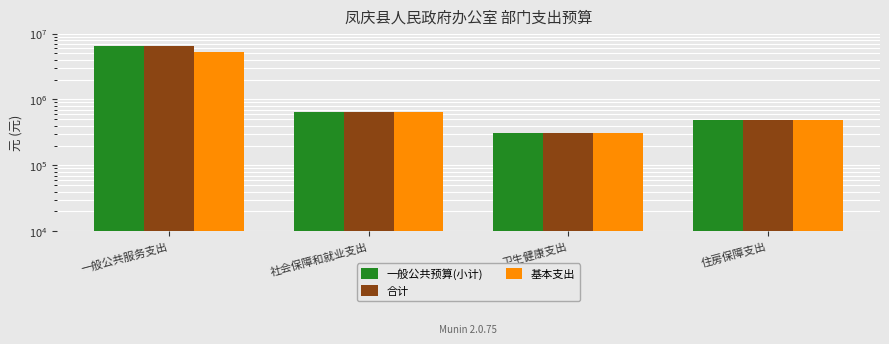

The value of 基本支出 at 住房保障支出 is 480364.0. True or false?

True